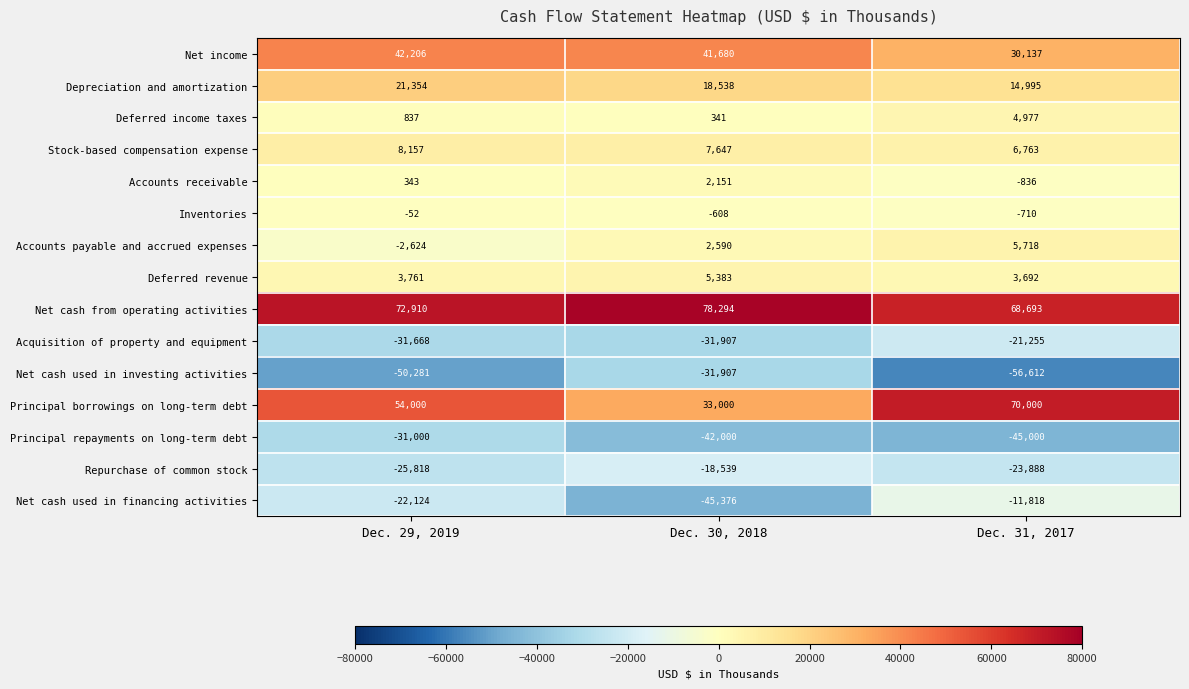

What is the difference between the maximum and minimum values in the Acquisition of property and equipment series?

10652